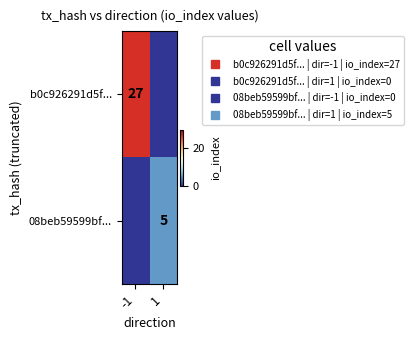

List the series in order of their peak value, highest first.

b0c926291d5f..., 08beb59599bf...